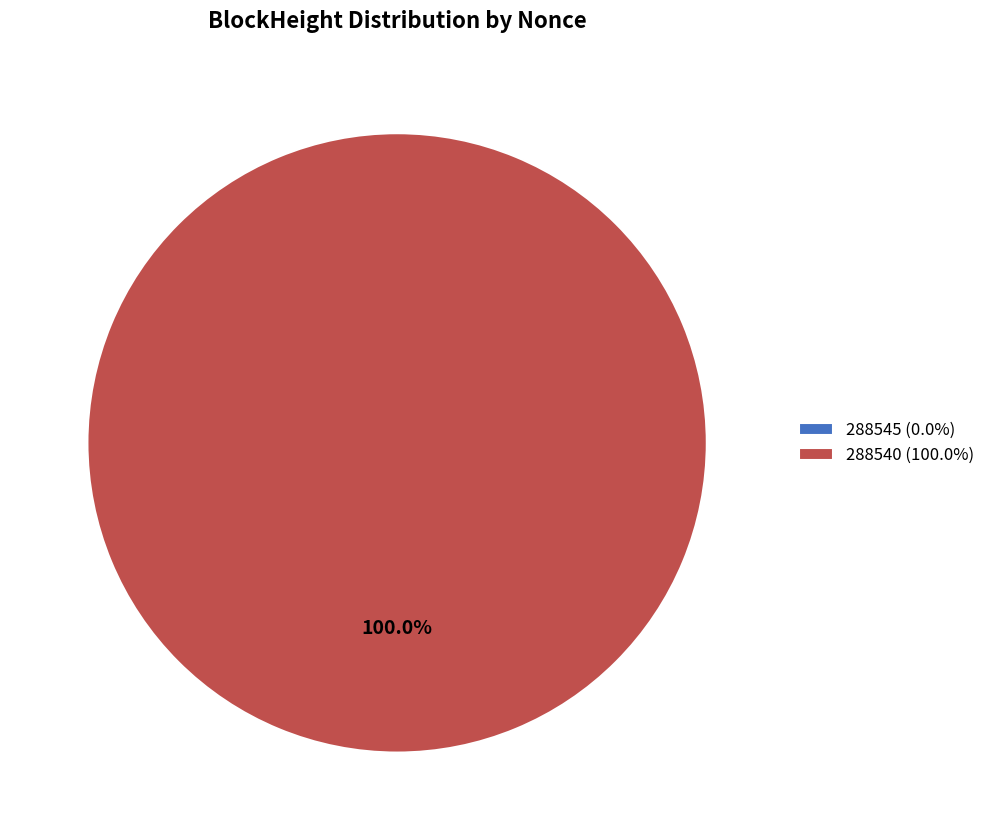

Which category has the biggest portion of the pie?

288540